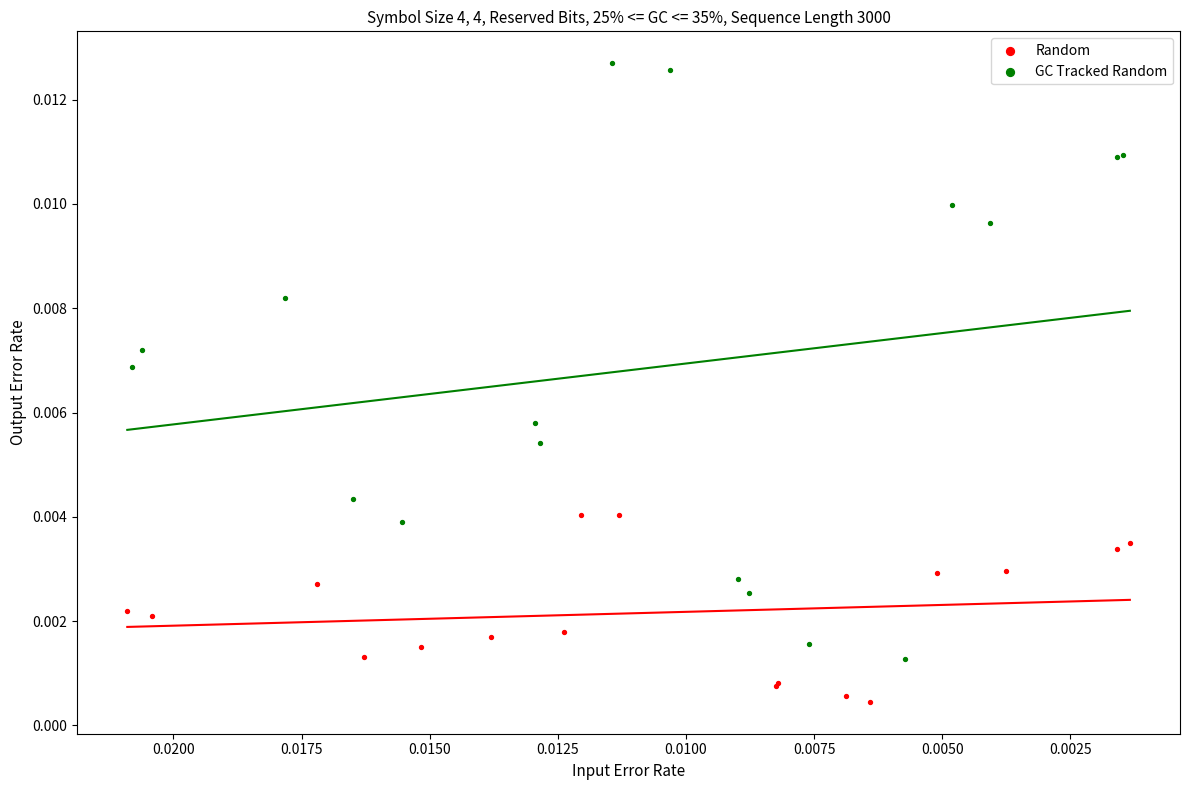

Which series contains the highest Y value?

GC Tracked Random